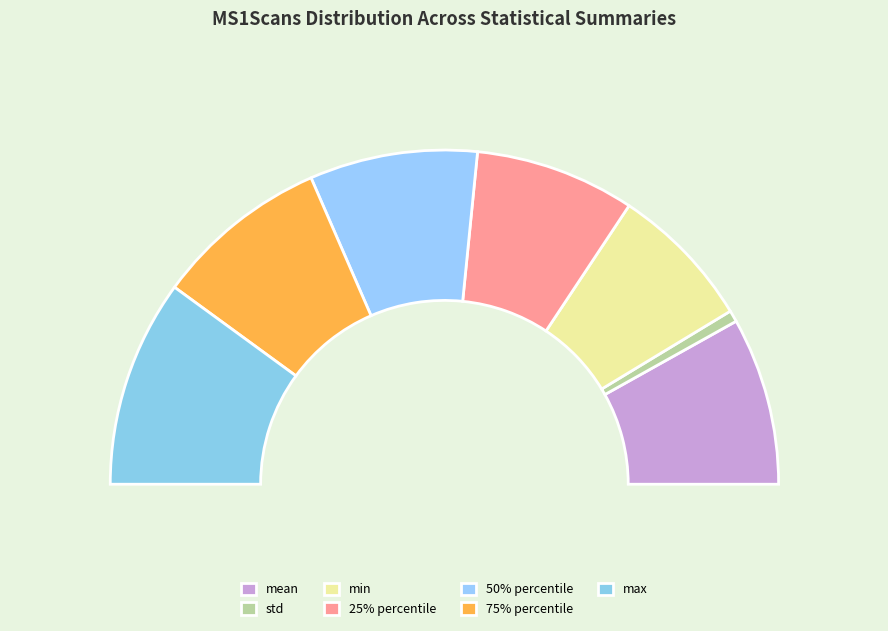

Approximately how many times larger is the value at min compared to std?

12.7